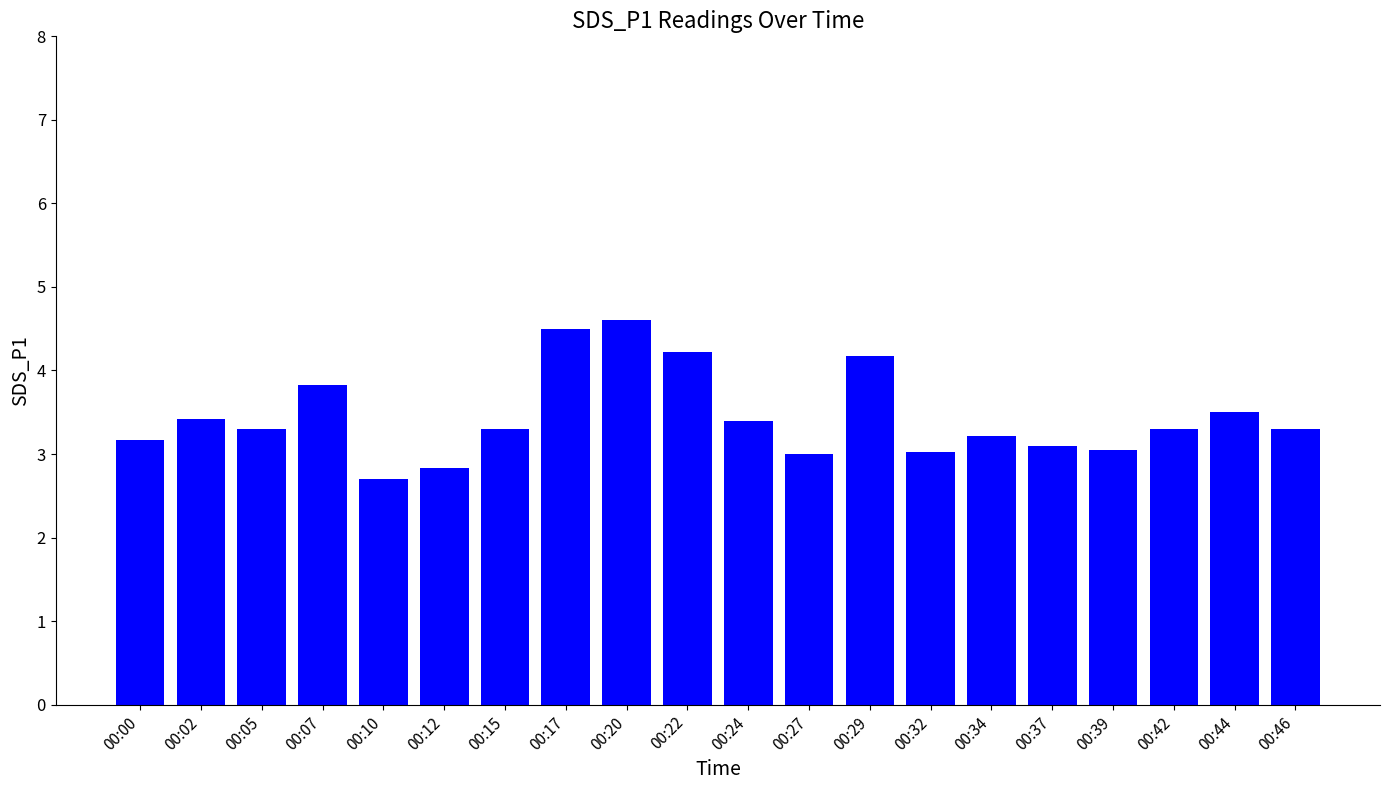

Approximately how many times larger is the value at 00:32 compared to 00:17?

0.7